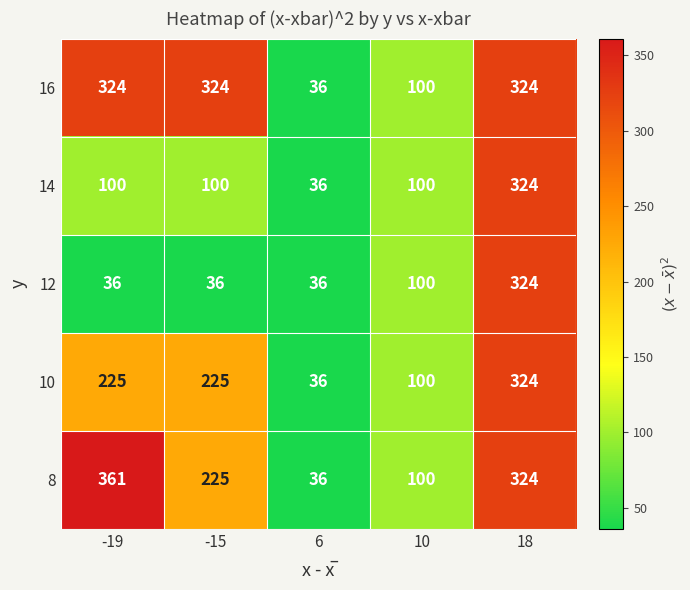

What is the sum of the 8 values at 18 and 10?

424